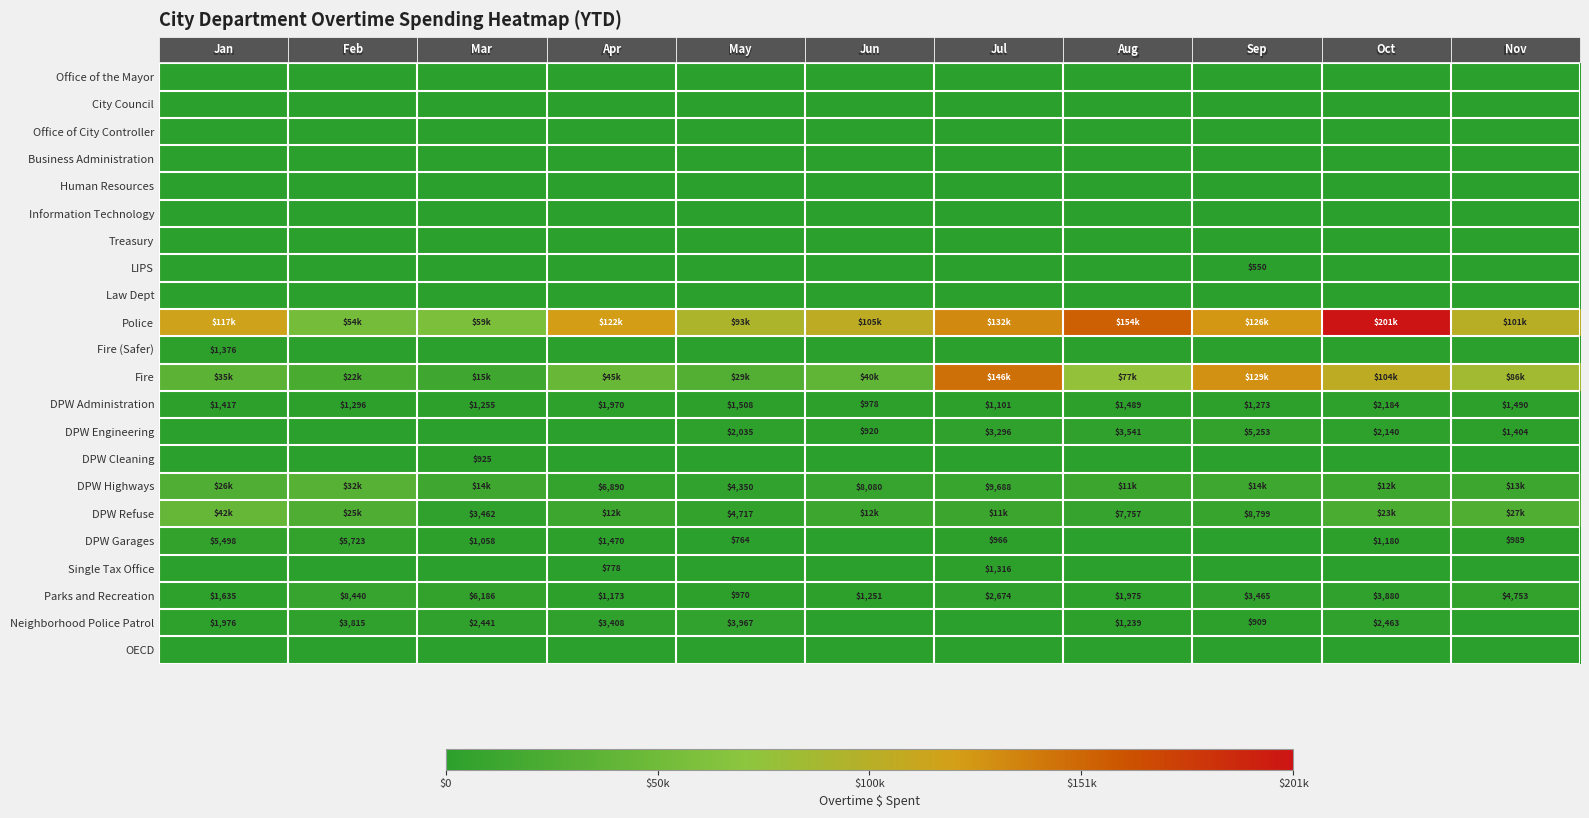

Rank the categories by DPW Administration value from highest to lowest.

Oct, Apr, May, Nov, Aug, Jan, Feb, Sep, Mar, Jul, Jun